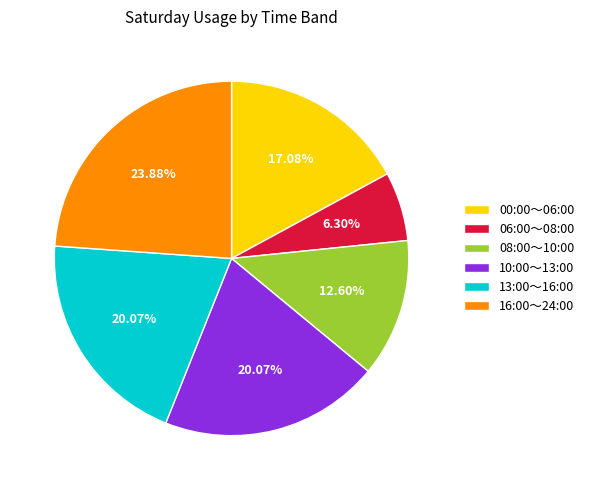

Is 13:00～16:00 the majority of the pie?

No